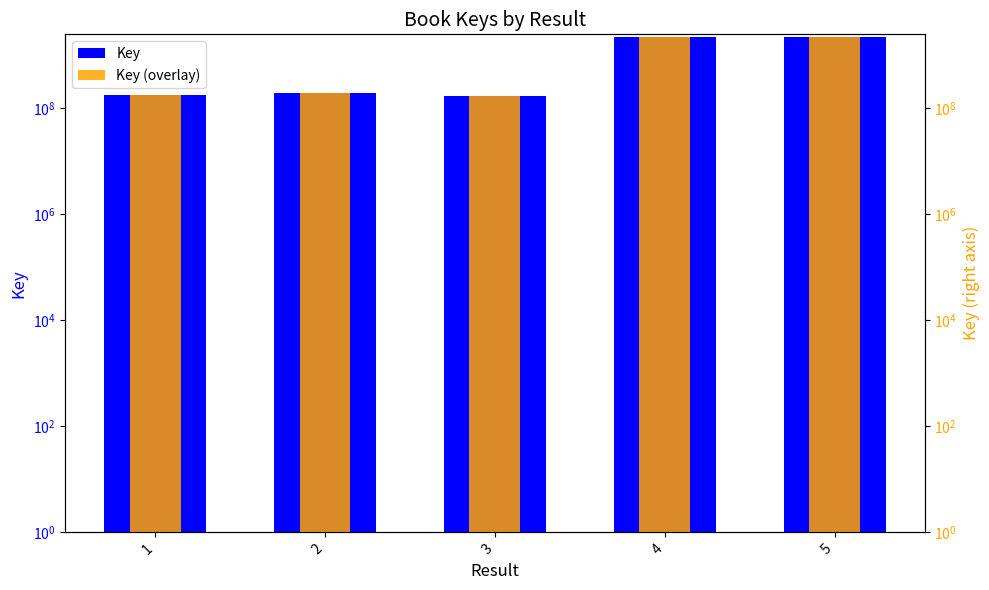

Reading left to right, list all the values displayed in this chart.

Key: 1=177747105	2=193804530	3=169155075	4=2130401281	5=2130394732
Key (overlay): 1=177747105	2=193804530	3=169155075	4=2130401281	5=2130394732